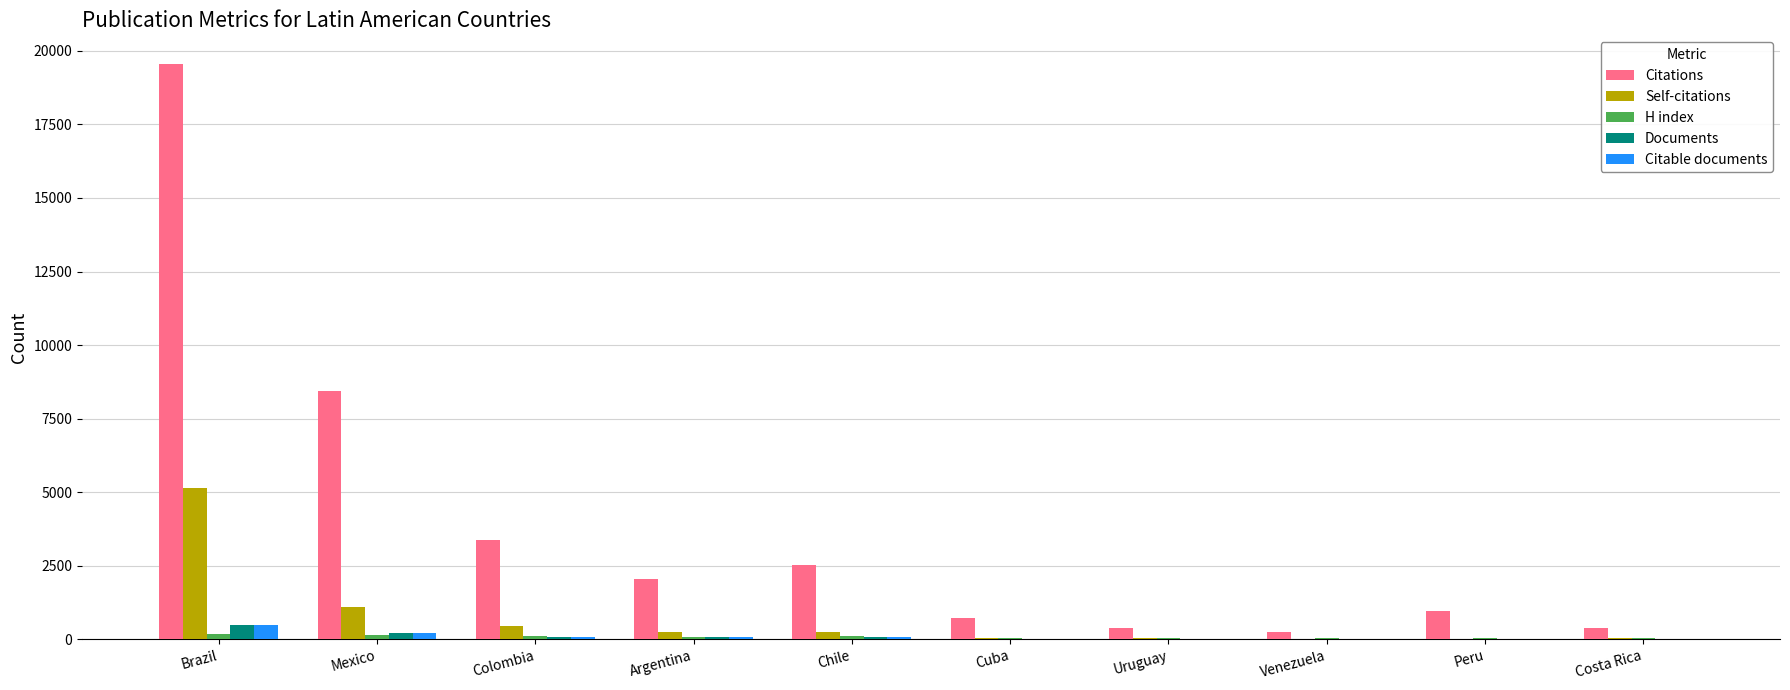

The Citations series shows 19550 at Brazil. True or false?

True